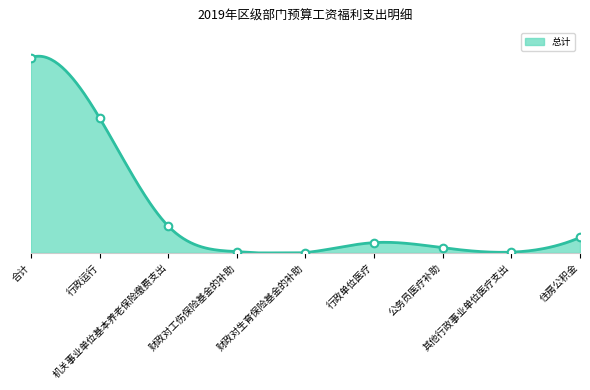

Which series has the widest spread of Y values?

总计